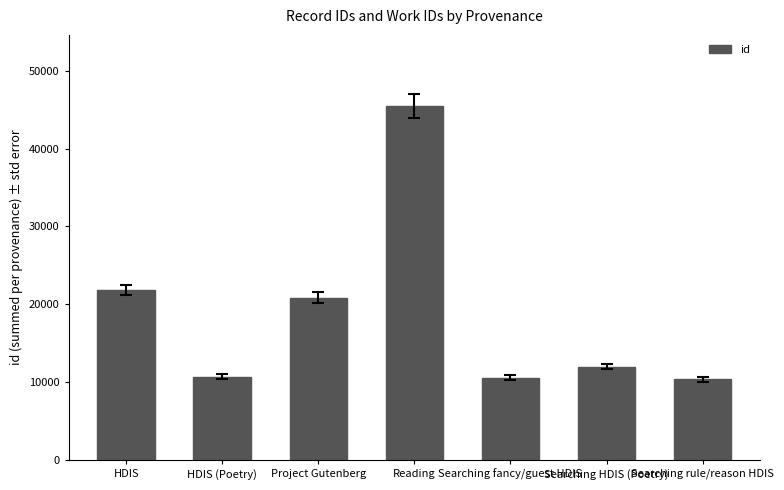

What is the greatest value displayed?

45549